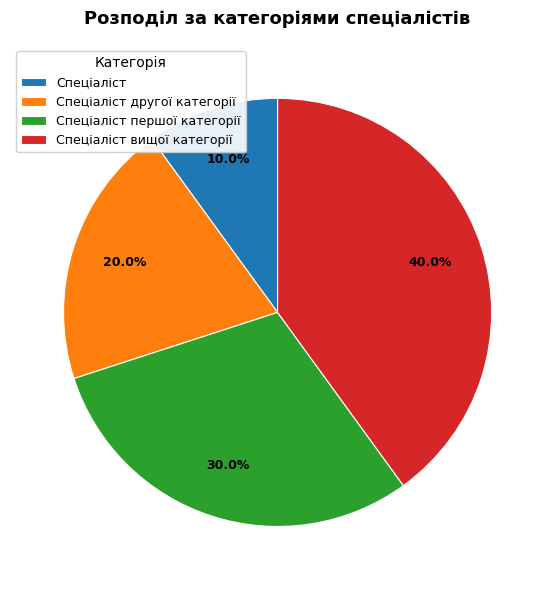

What percentage is the Спеціаліст slice, to the nearest percent?

10%